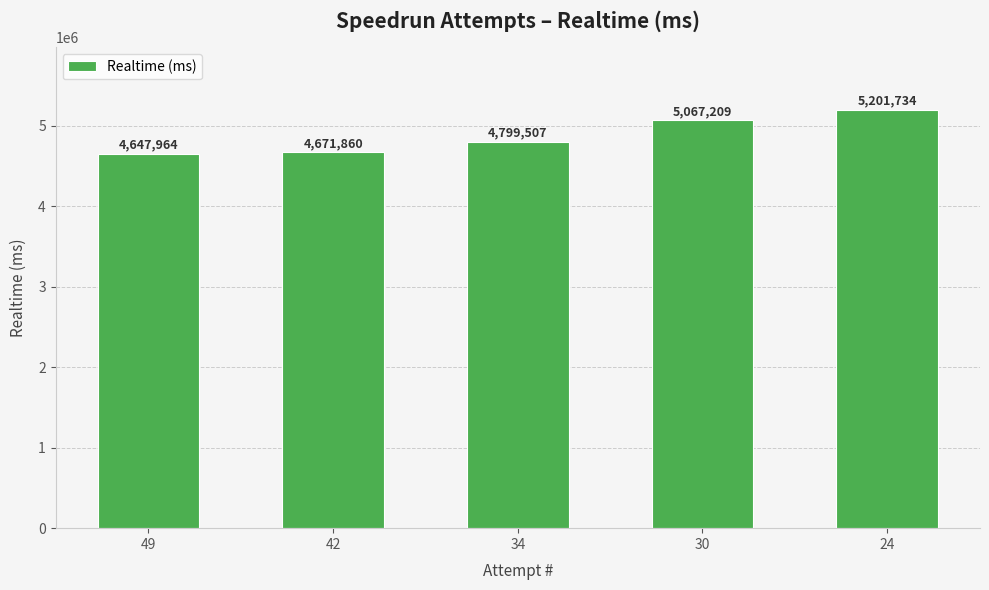

At which category does the chart reach its minimum across all series?

49